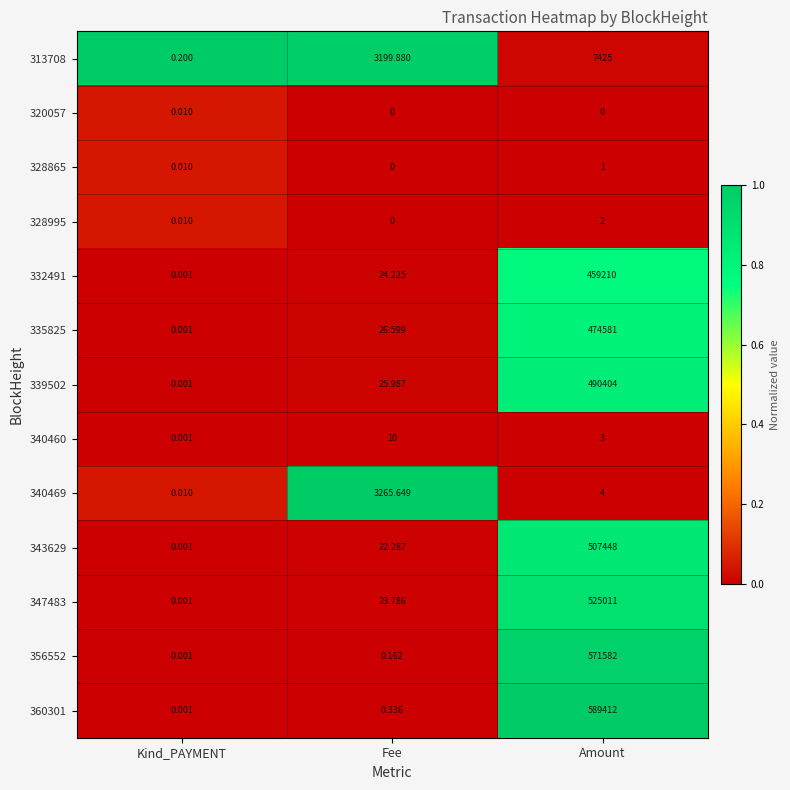

Is the value of 356552 at Amount greater than the value of 339502 at Fee?

Yes